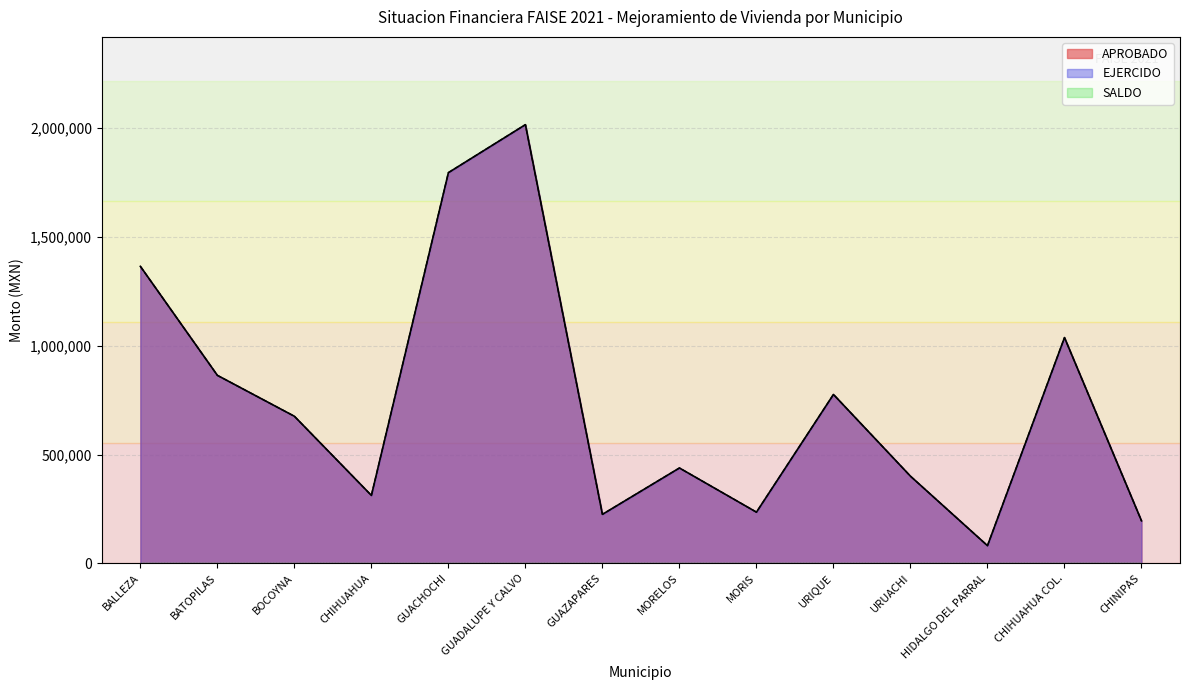

True or false: APROBADO and EJERCIDO cross at least once.

False